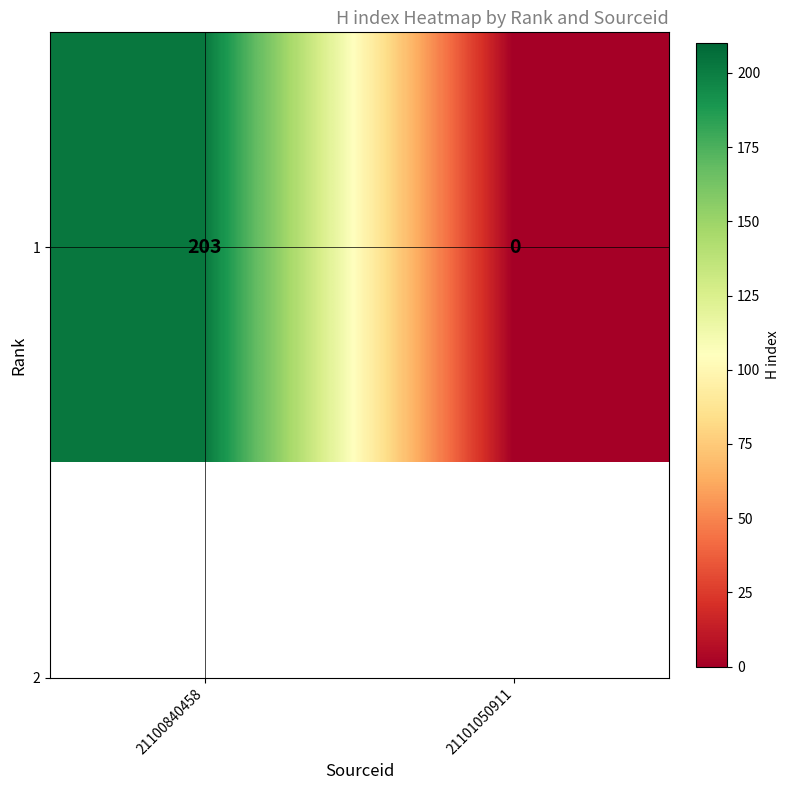

Reading left to right, what are all the values shown in this chart?

21100840458=203	21101050911=0